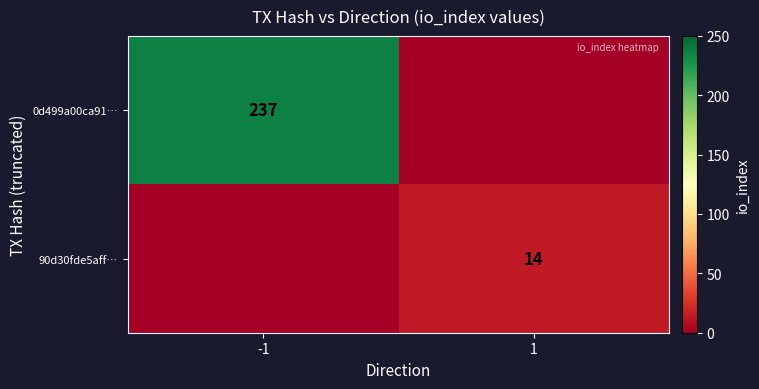

What is the total value across all series at -1?

237